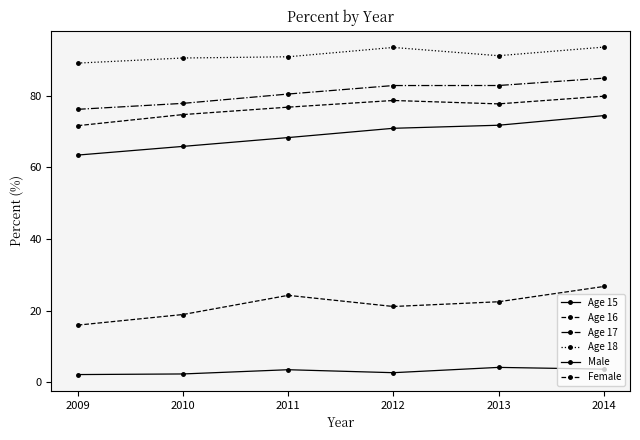

At how many categories does at least one series exceed 40?

6